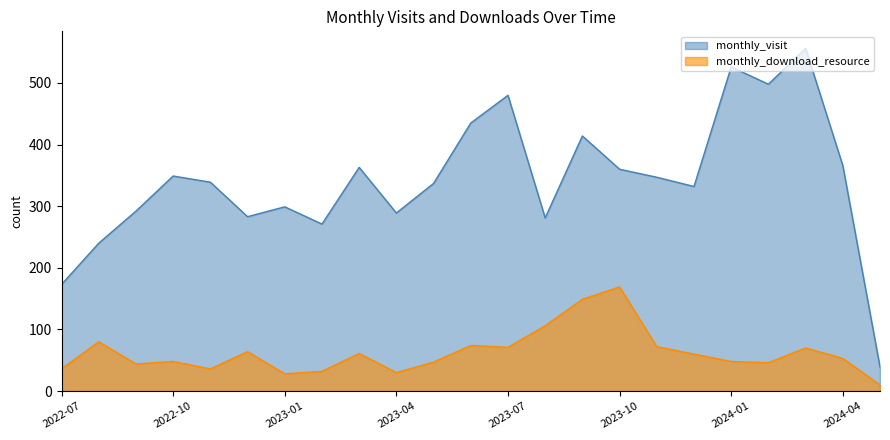

What is the minimum value shown in the chart?

10